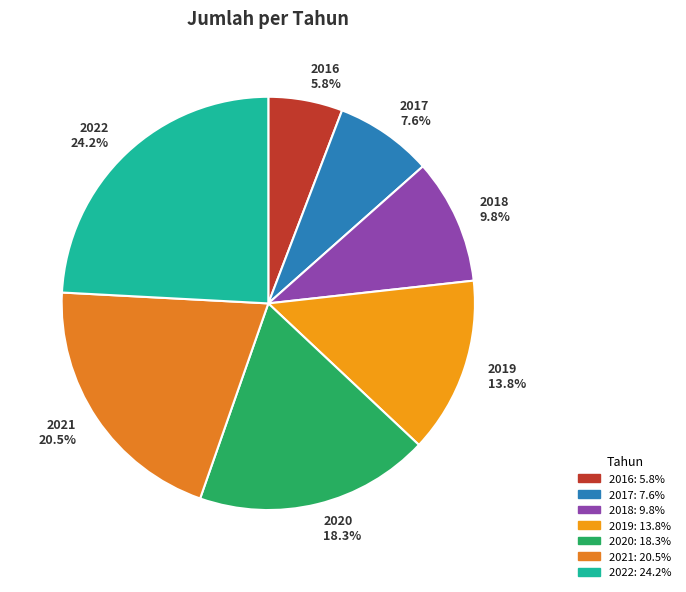

Which slice is the smallest?

2016